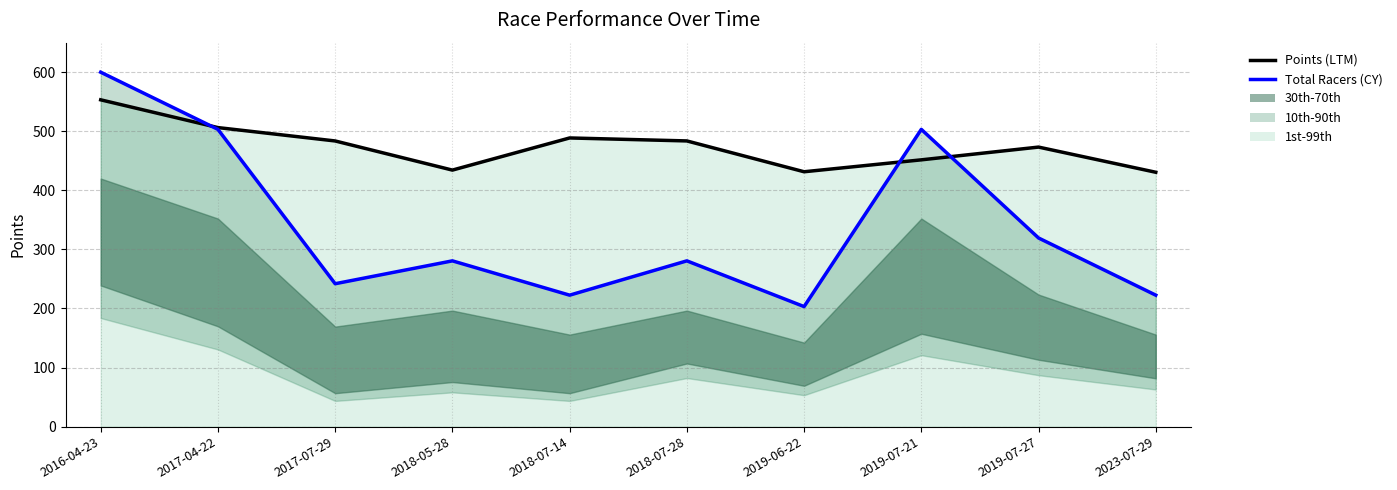

At which category does the chart reach its peak across all series?

2016-04-23